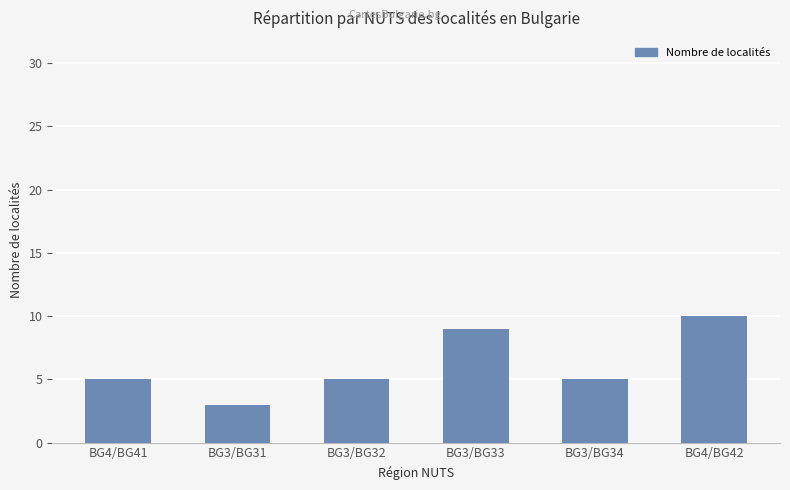

What is the difference between the maximum and minimum values?

7